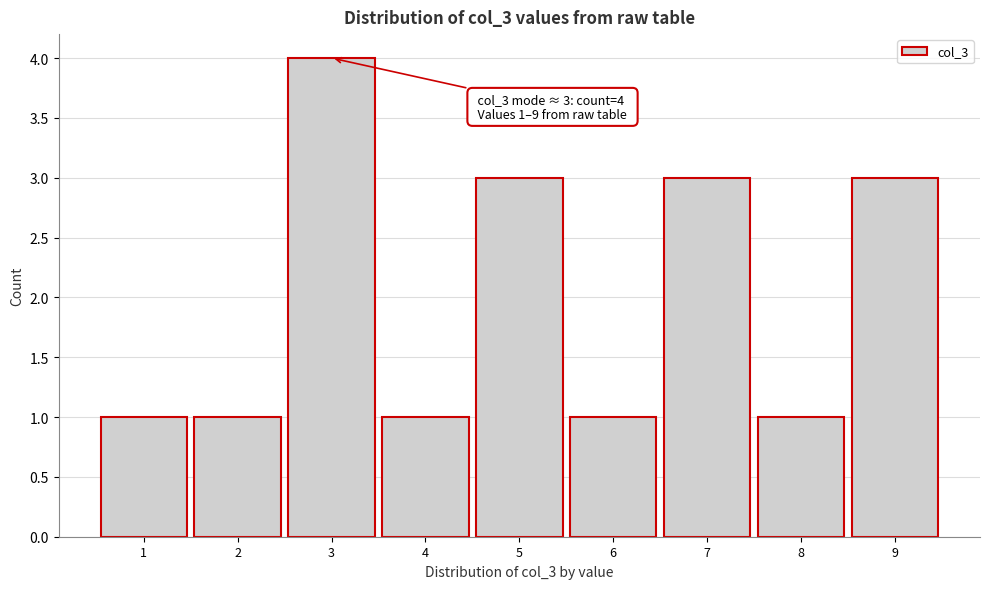

Over which range of the x-axis is the bar tallest?

2.5 to 3.5